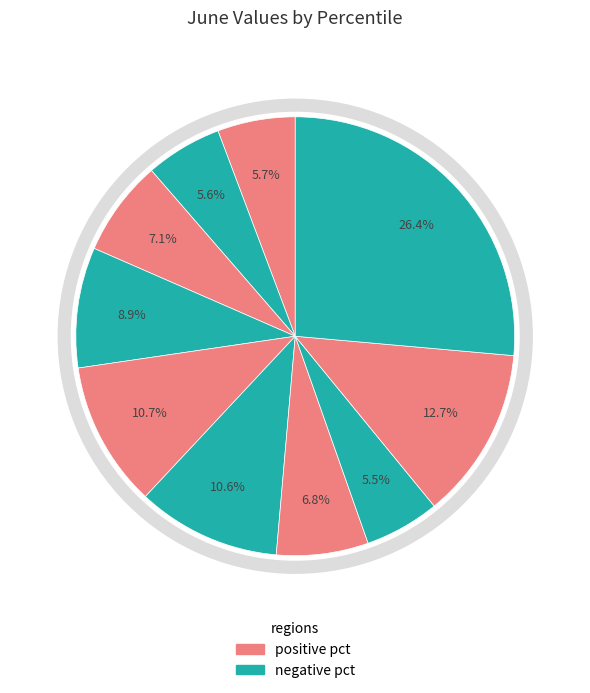

Rank the categories by value from lowest to highest.

pct75, pct15, pct05, pct65, pct25, pct35, pct55, pct45, pct85, pct95